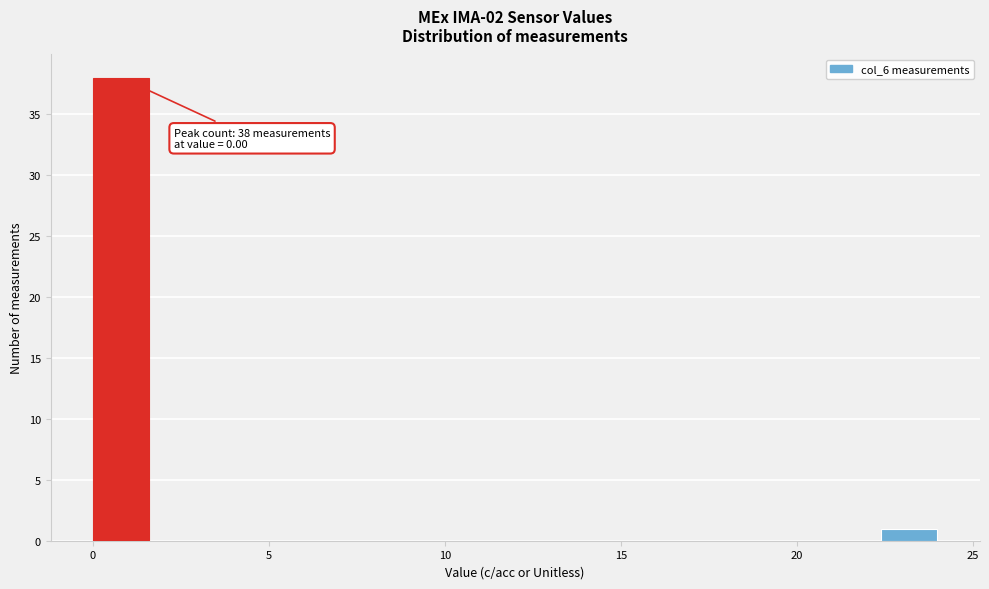

Read against the x-axis, roughly where is the centre of the tallest bar?

1.0